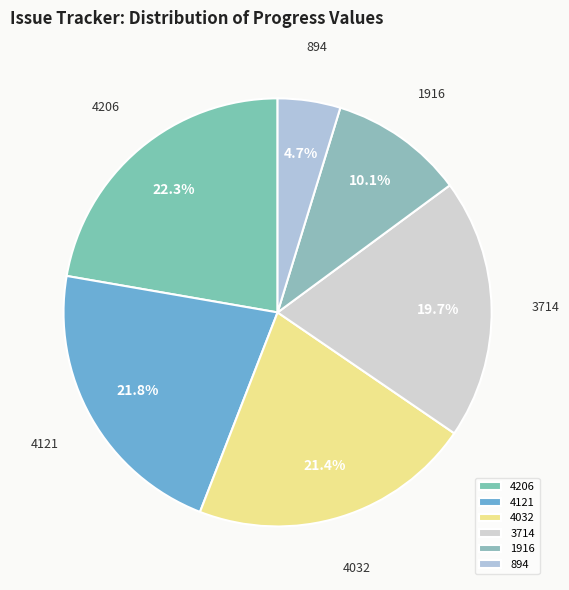

True or false: 4032 accounts for 30% of the total.

False